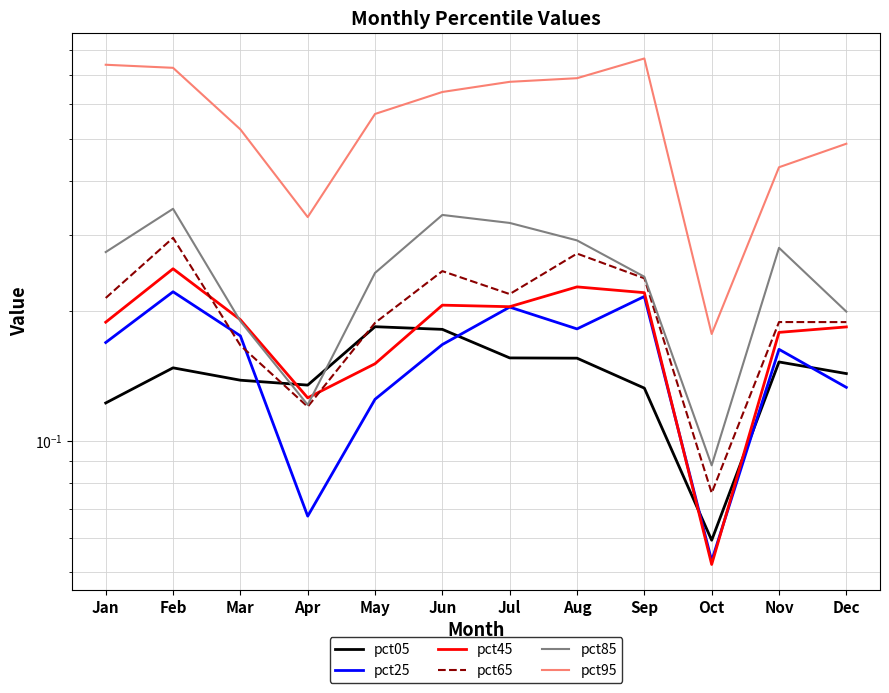

True or false: pct95 and pct05 intersect in this chart.

False